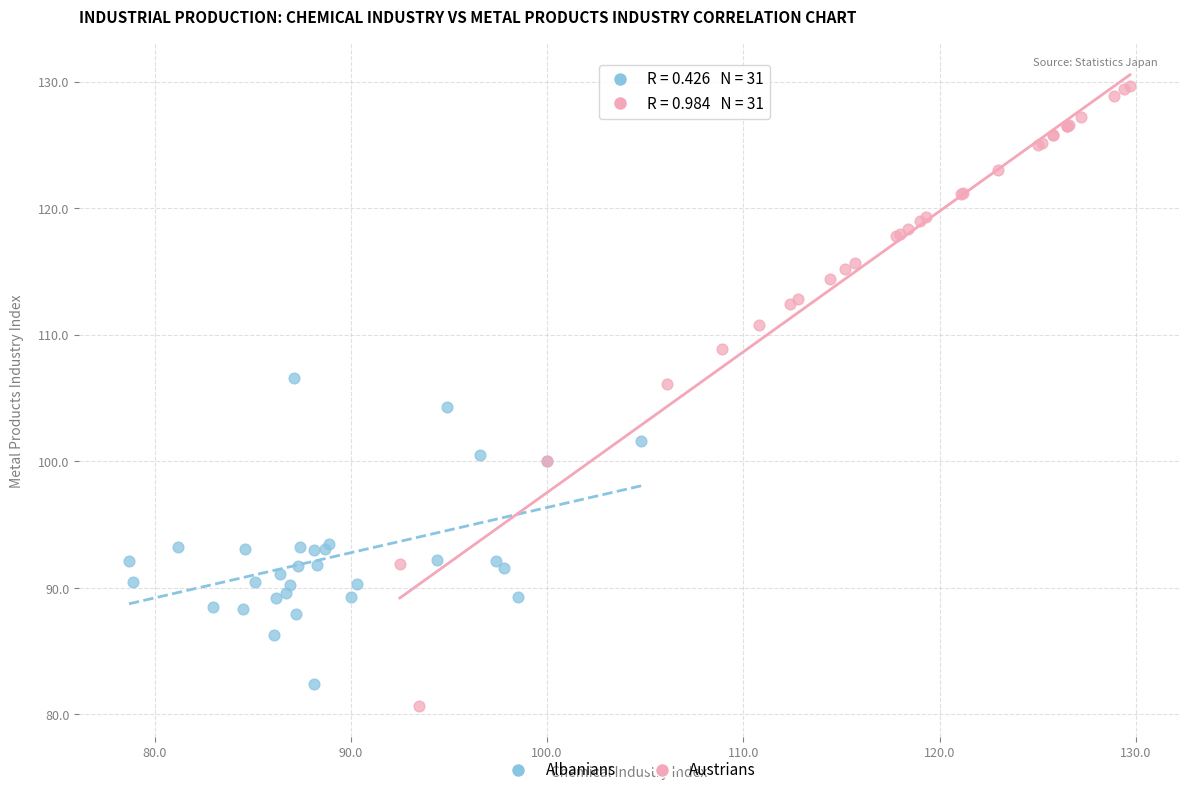

Which series has the widest spread of Y values?

Austrians